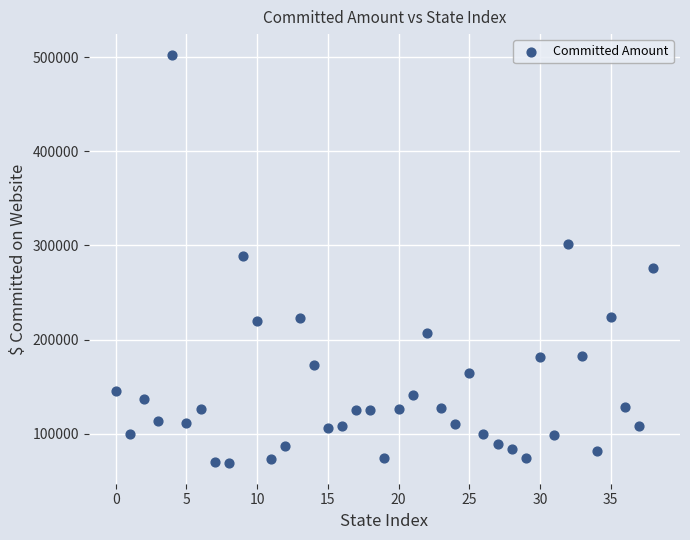

What is the range of Y values (max minus min)?

434315